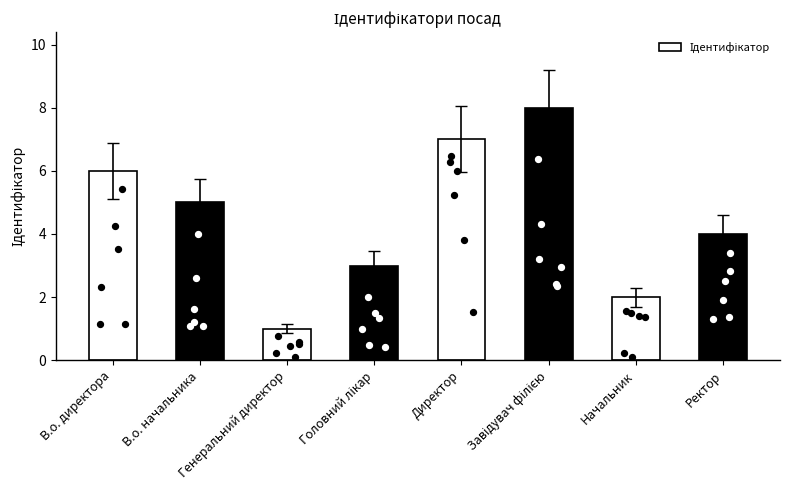

What is the ratio of the value at В.о. начальника to the value at Ректор?

1.2